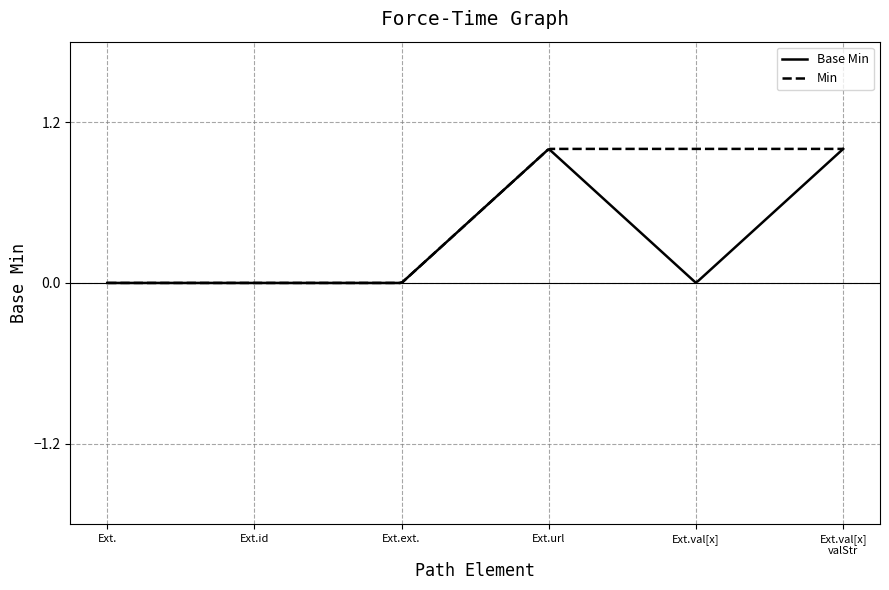

Rank the series by their average value, from lowest to highest.

Base Min, Min